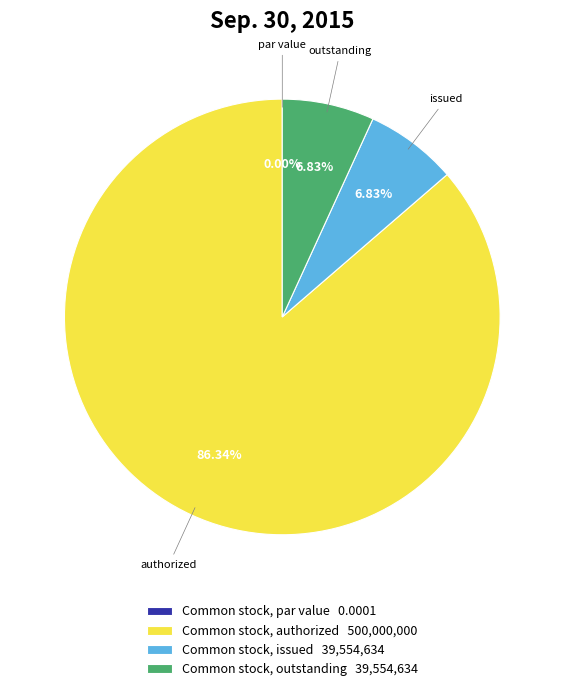

Combined, what portion of the pie is Common stock, authorized and Common stock, par value?

86.3%